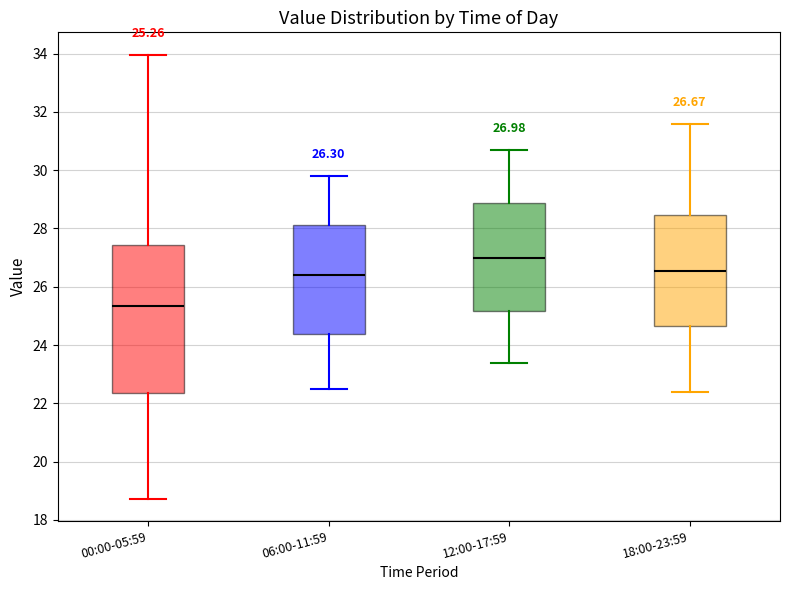

Which box is the tallest, from its lower edge to its upper edge?

00:00-05:59